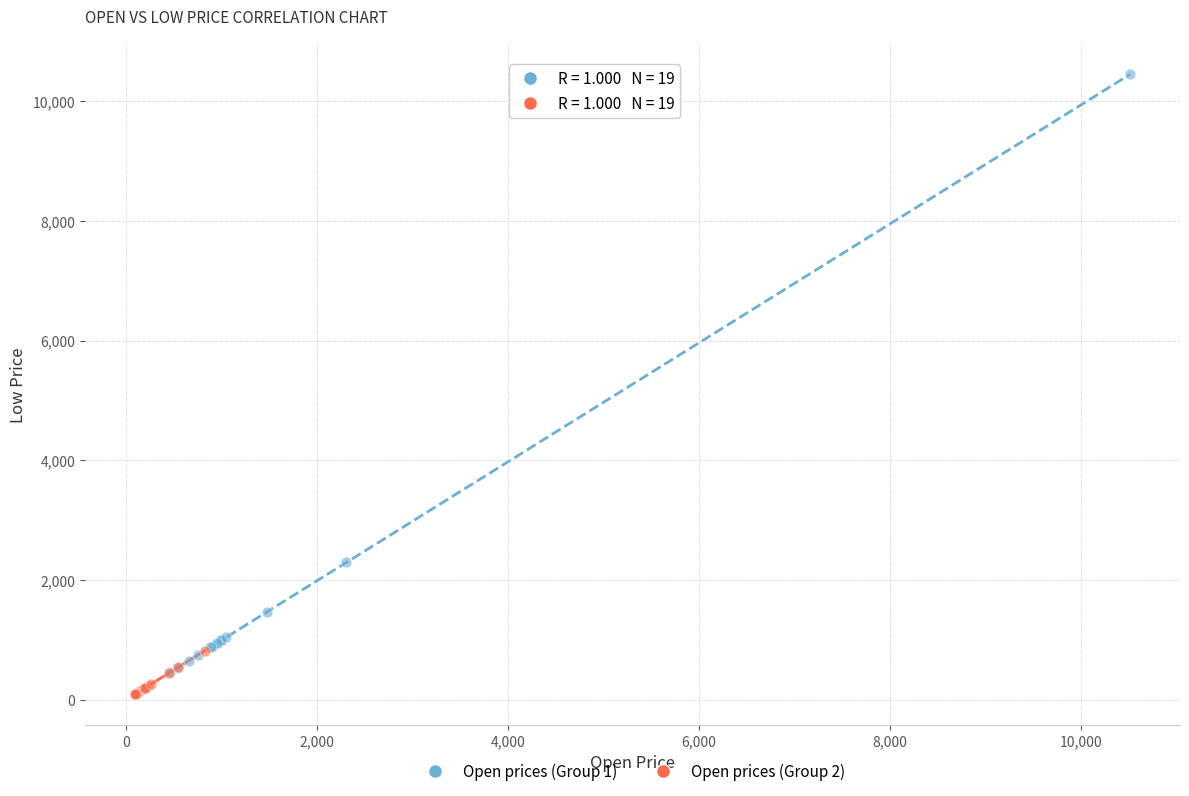

Which series contains the highest Y value?

Open prices (Group 1)